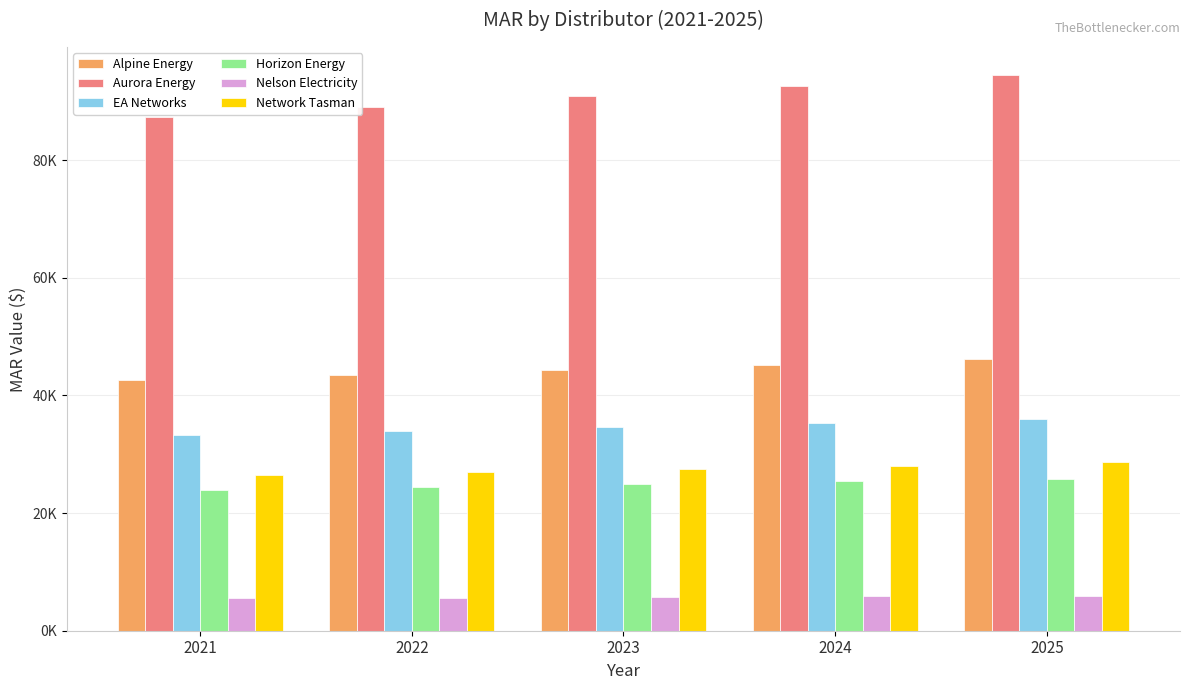

Are the bars grouped side by side (vs. stacked)?

Yes